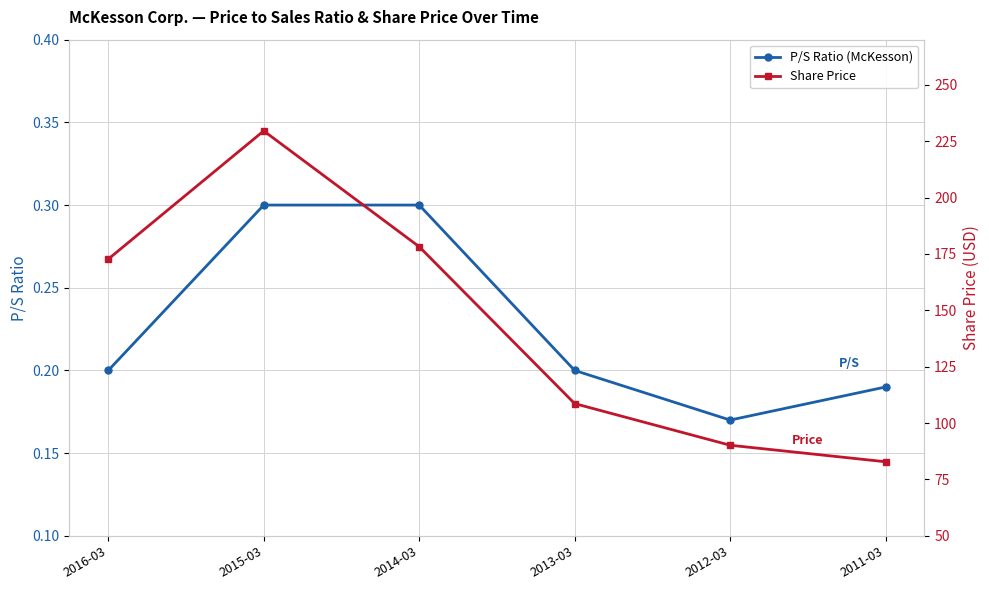

Reading left to right, list all the values displayed in this chart.

P/S Ratio (McKesson): 2016-03=0.2	2015-03=0.3	2014-03=0.3	2013-03=0.2	2012-03=0.2	2011-03=0.2
Share Price: 2016-03=172.7	2015-03=229.6	2014-03=178.2	2013-03=108.6	2012-03=90.2	2011-03=82.8